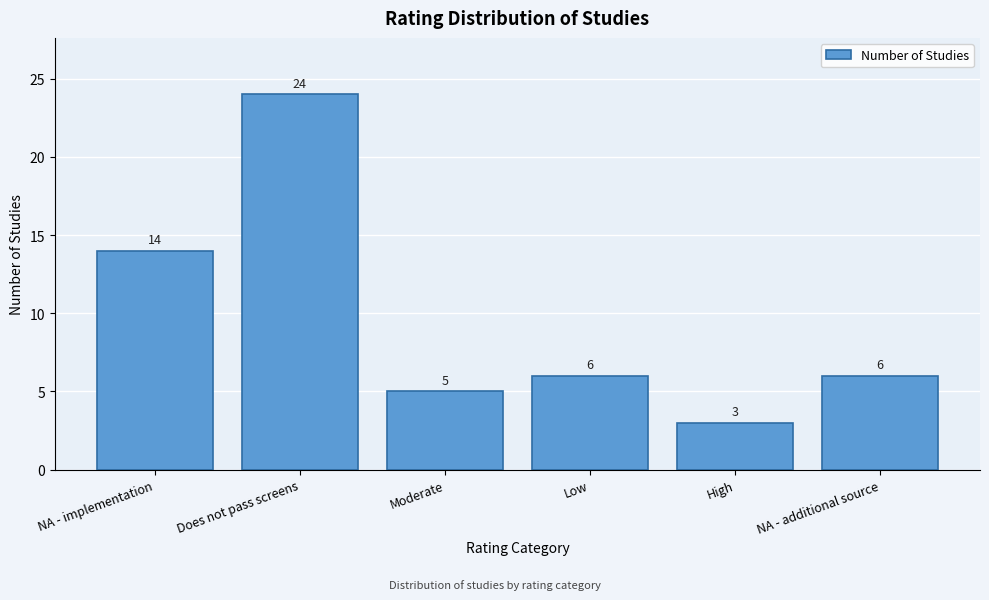

Reading left to right, extract all data points from this chart.

14	24	5	6	3	6